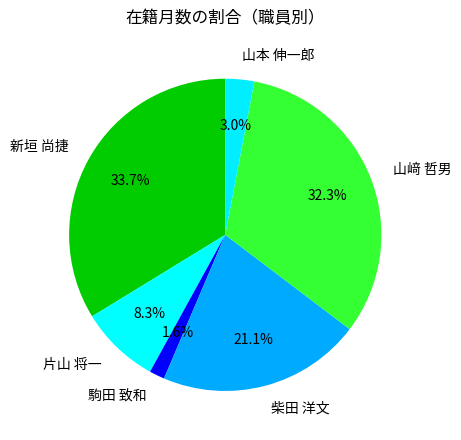

How much of the chart is everything except 駒田 致和?

98.4%